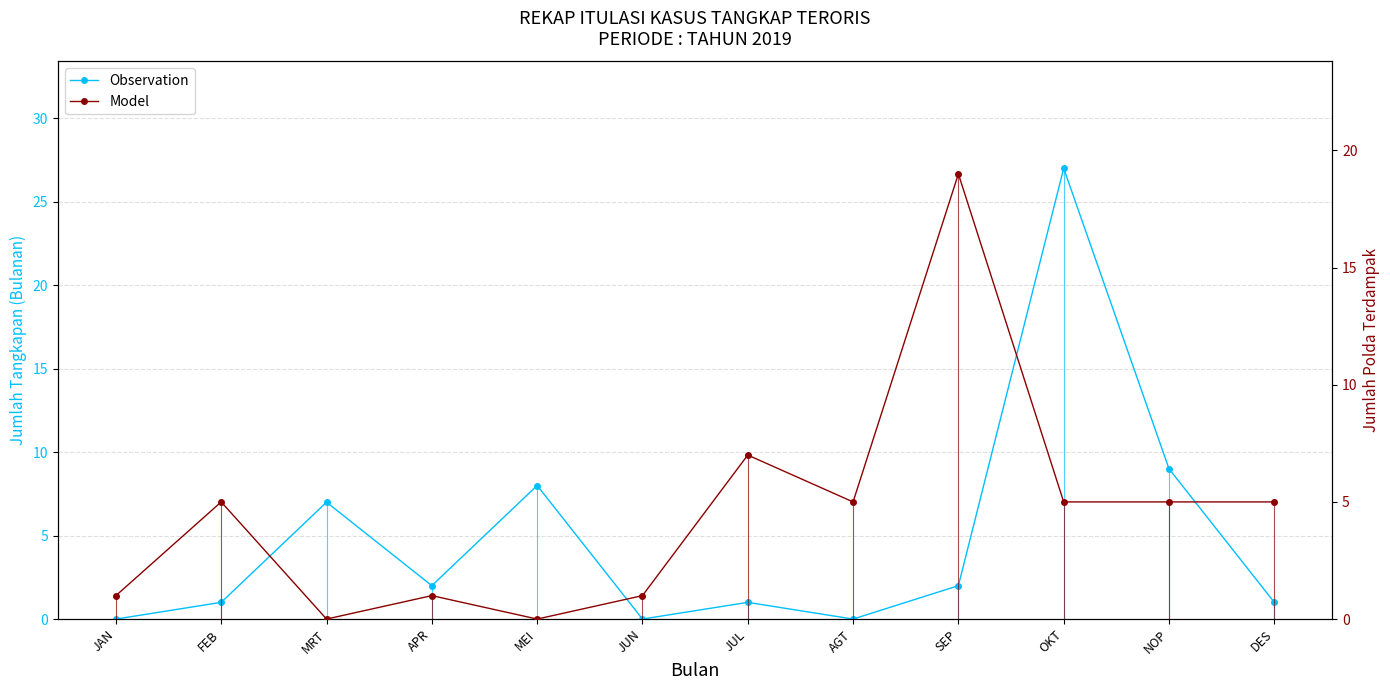

Where is Observation nearest to the value 13?

NOP